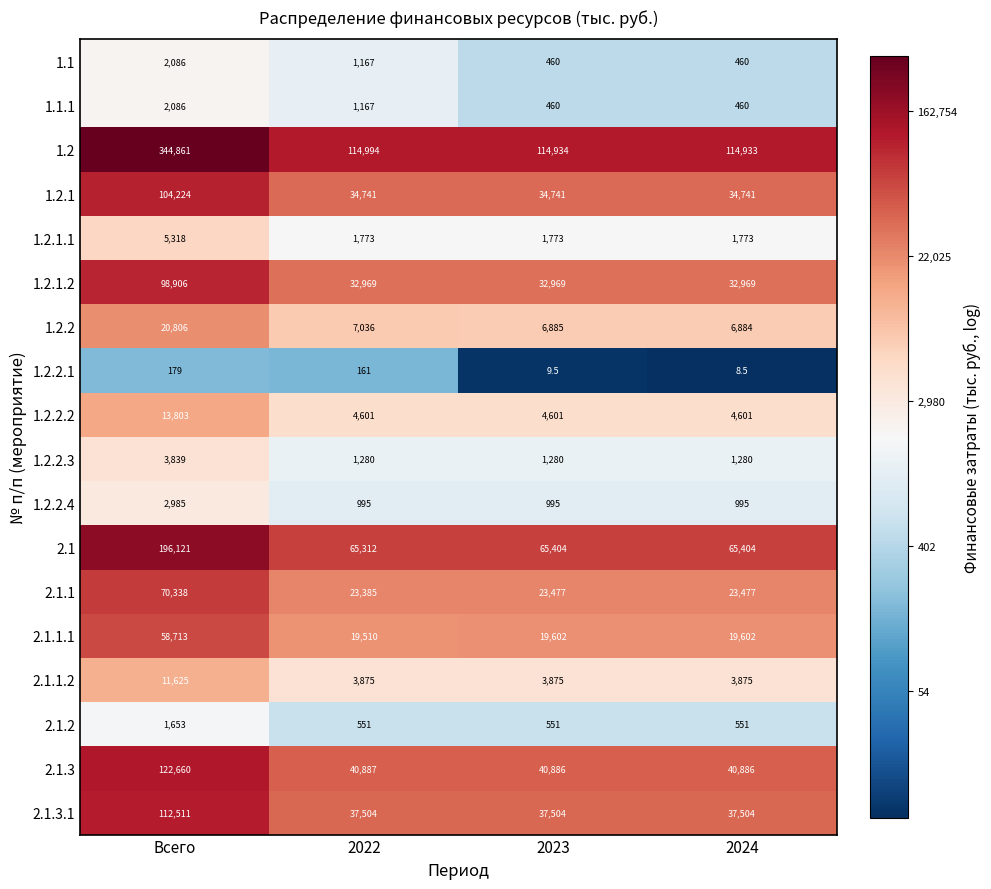

What is the spread (max minus min) of values at 2022?

114833.0